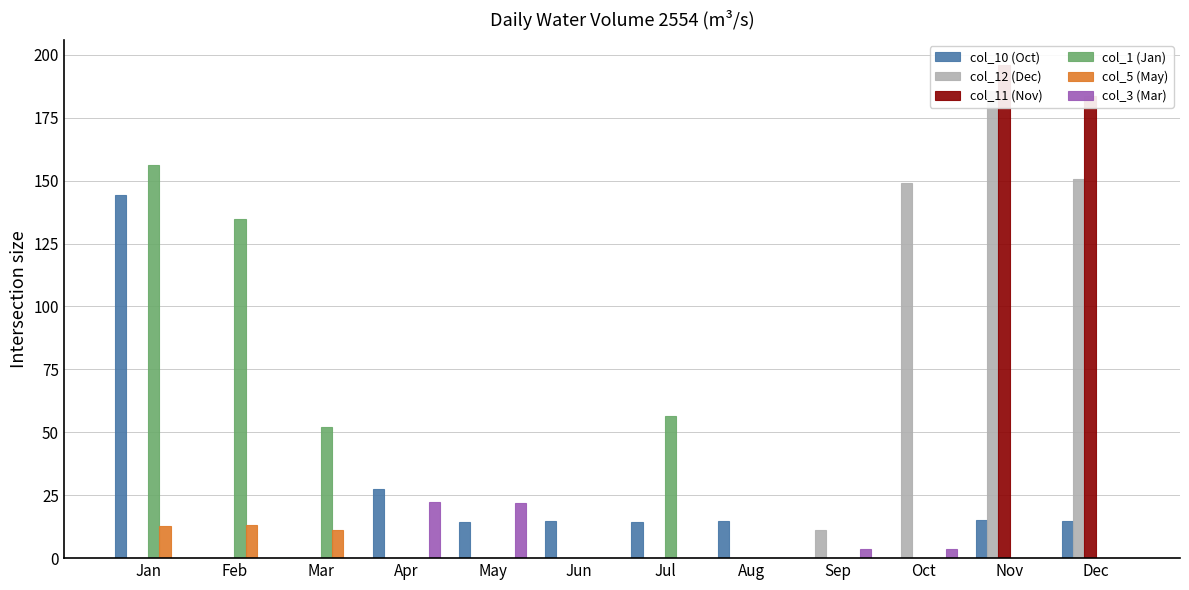

How many values in col_1 (Jan) are above zero?

4